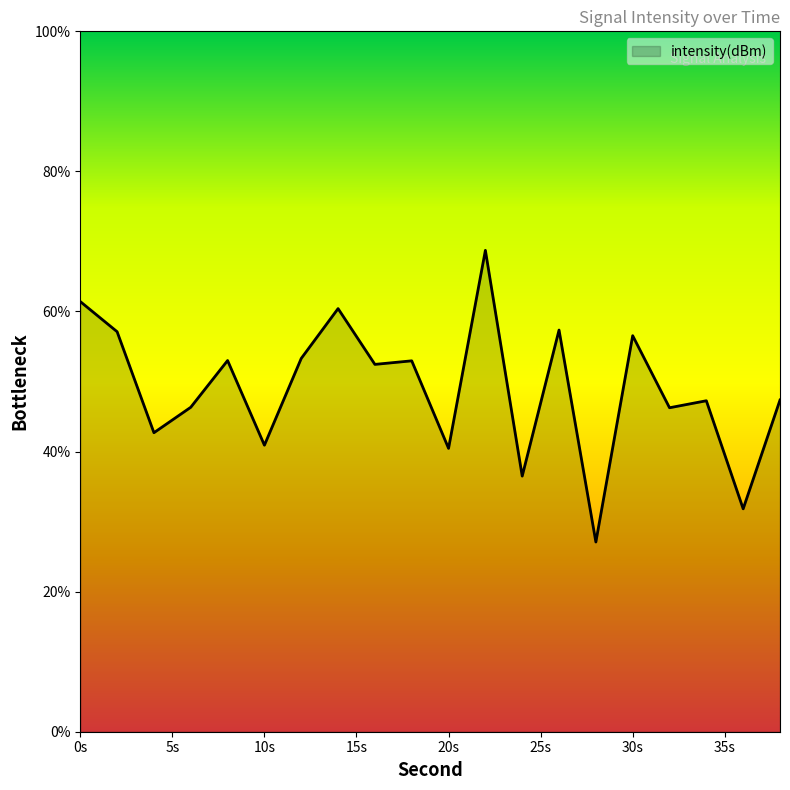

What is the maximum value shown in the chart?

68.7